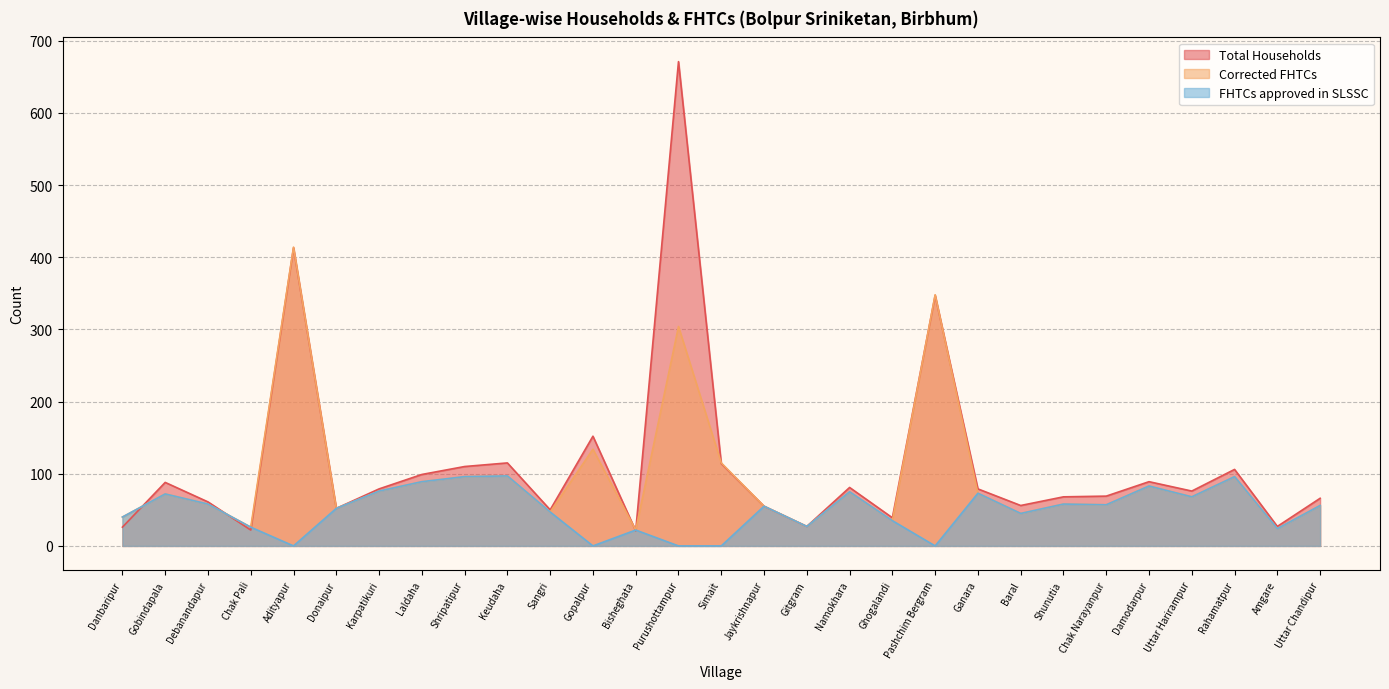

True or false: Total Households has a value of 99 at Laldaha.

True